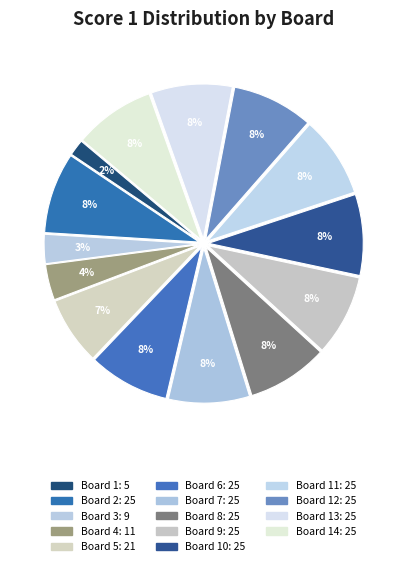

How many segments does this pie chart have?

14